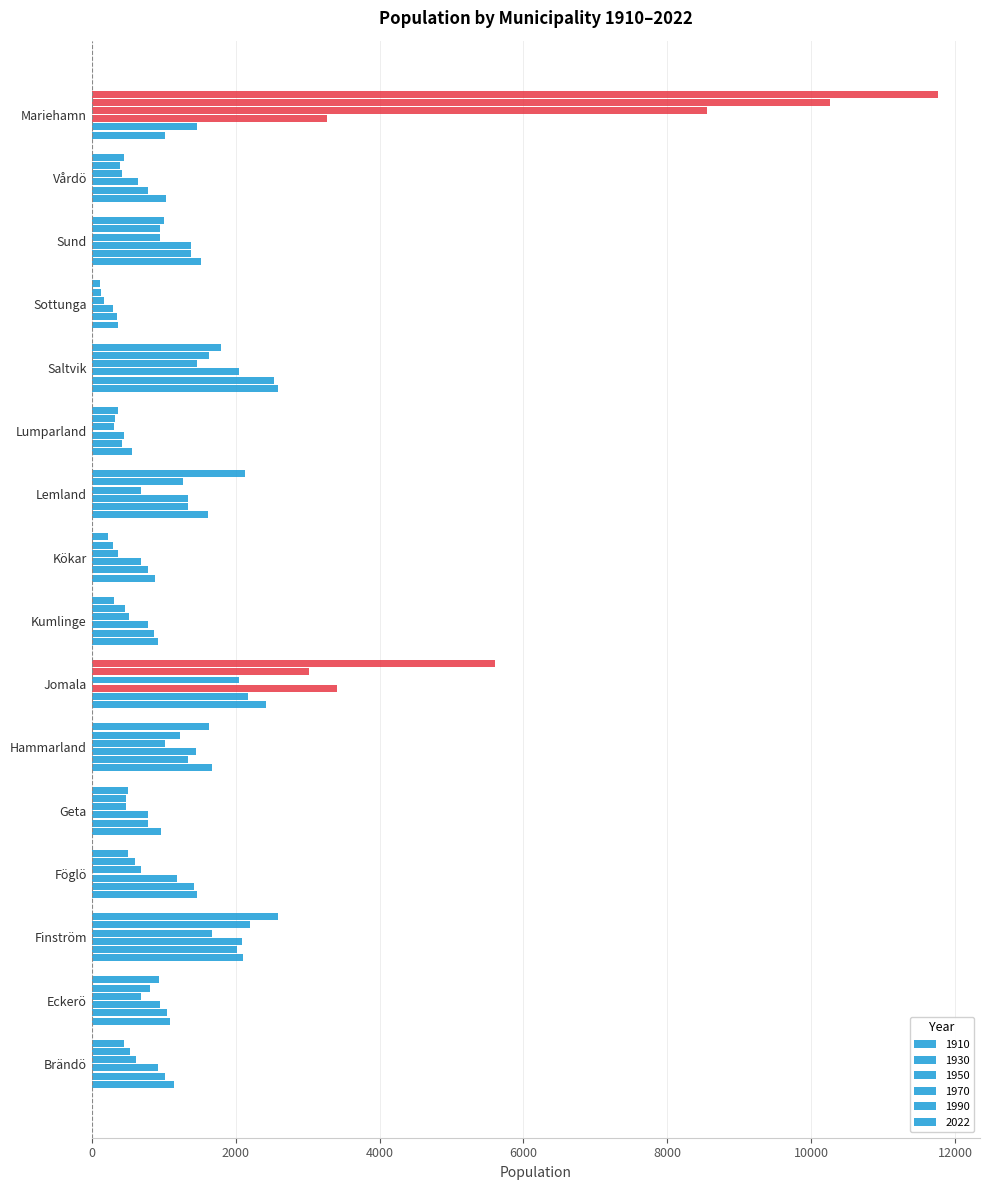

What is the sum of all 1930 values?

19705